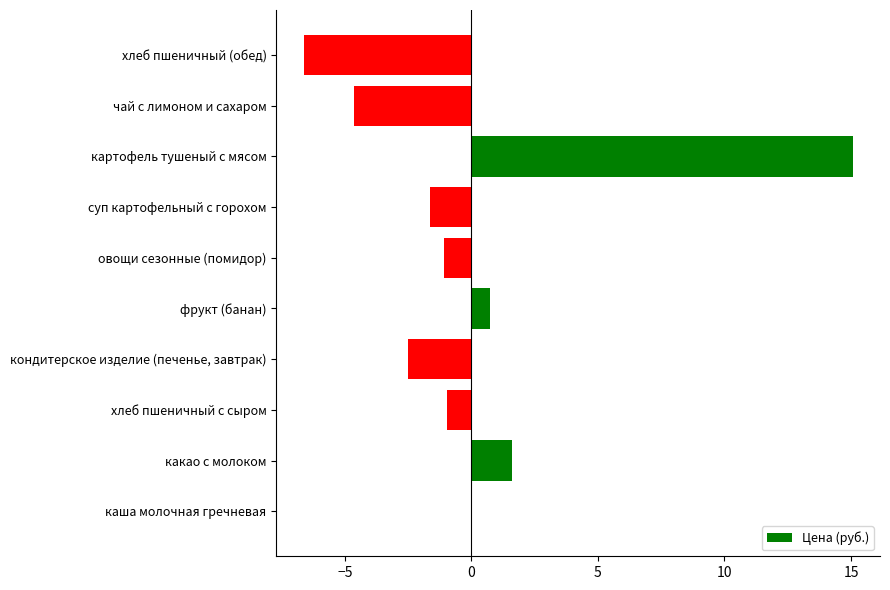

Which category has the highest value across all series?

картофель тушеный с мясом